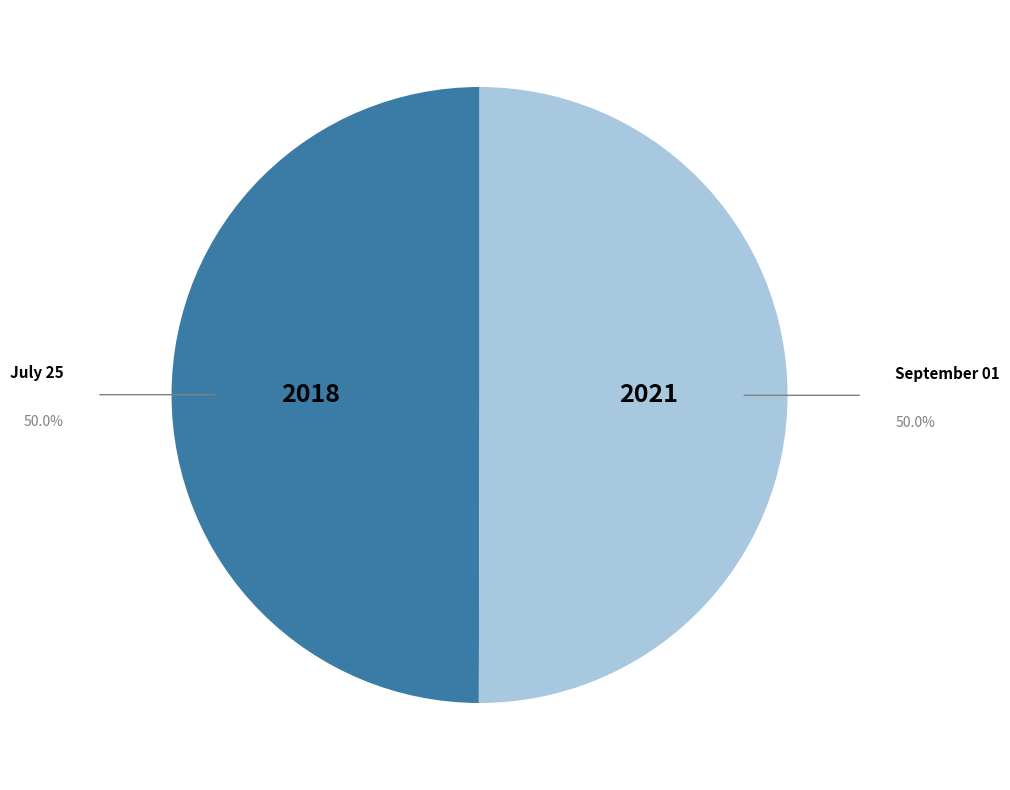

True or false: July 25 accounts for 50% of the total.

True